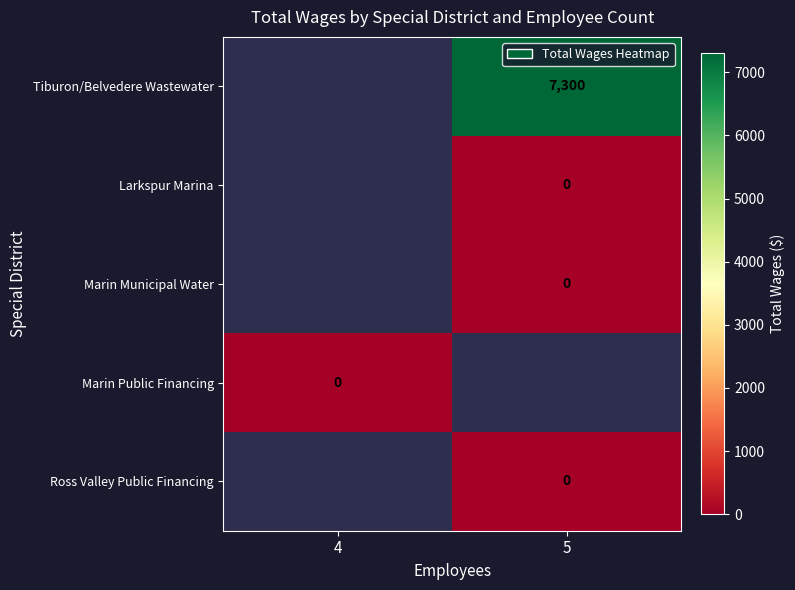

True or false: row_4 has a value of nan at 4.

False